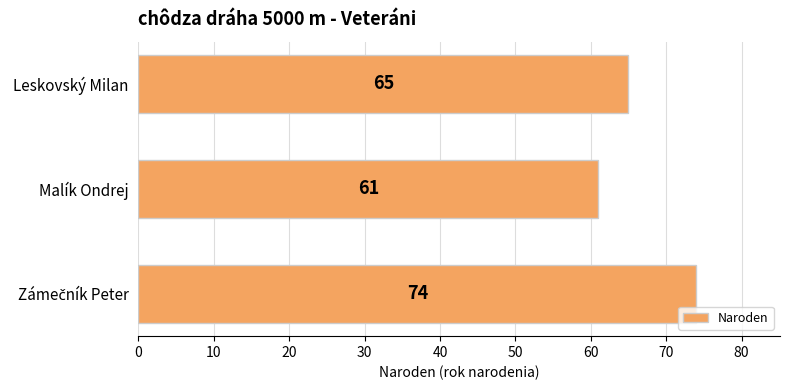

What is the change in value from Malík Ondrej to Leskovský Milan?

+4